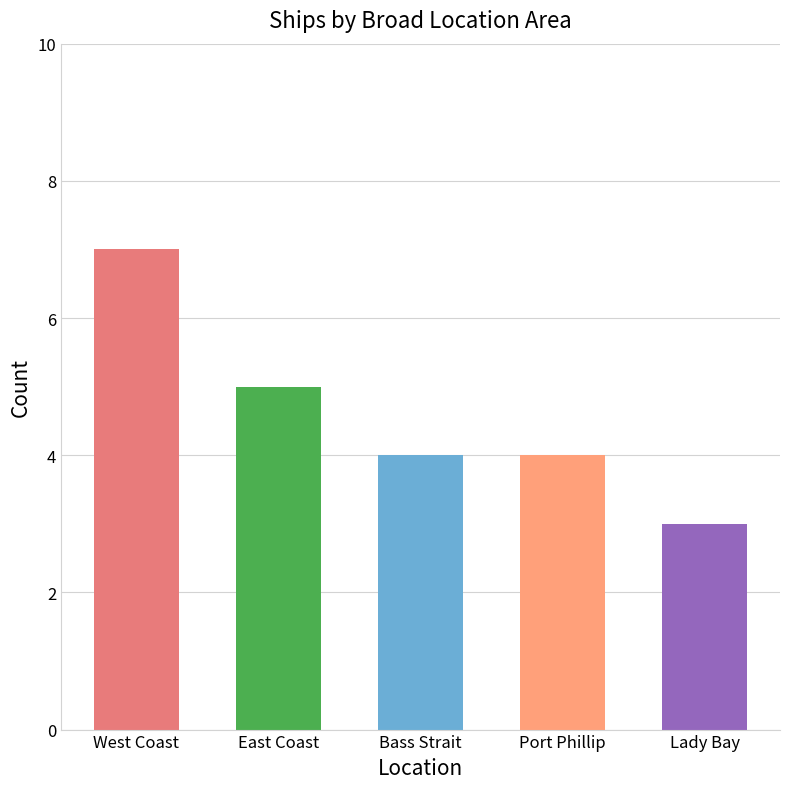

How many distinct data groups are displayed?

1